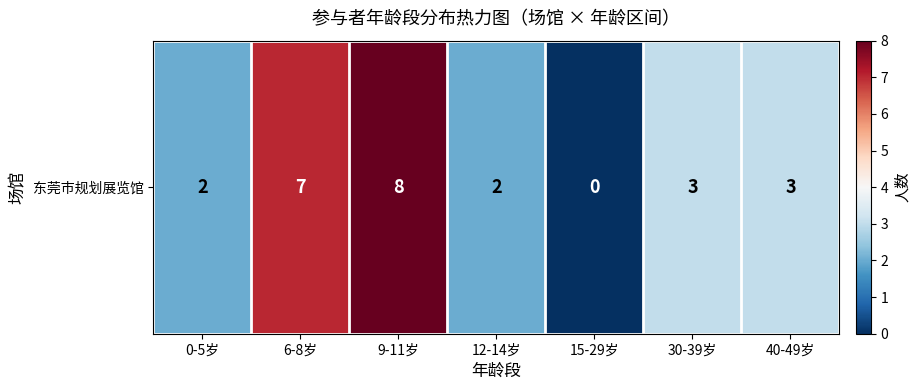

At which label does the data first exceed 3?

6-8岁